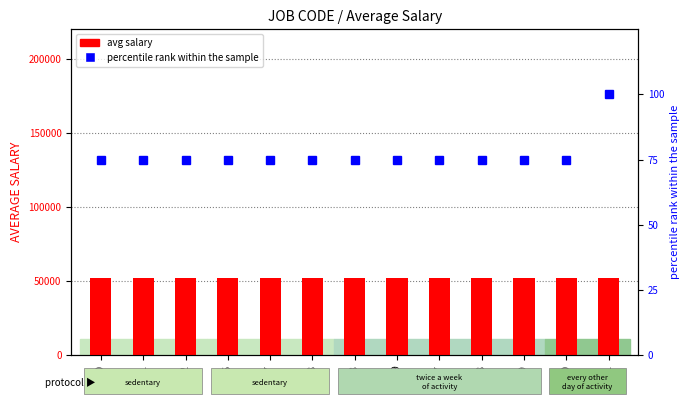

What is the approximate value of avg salary at 3361?

51836